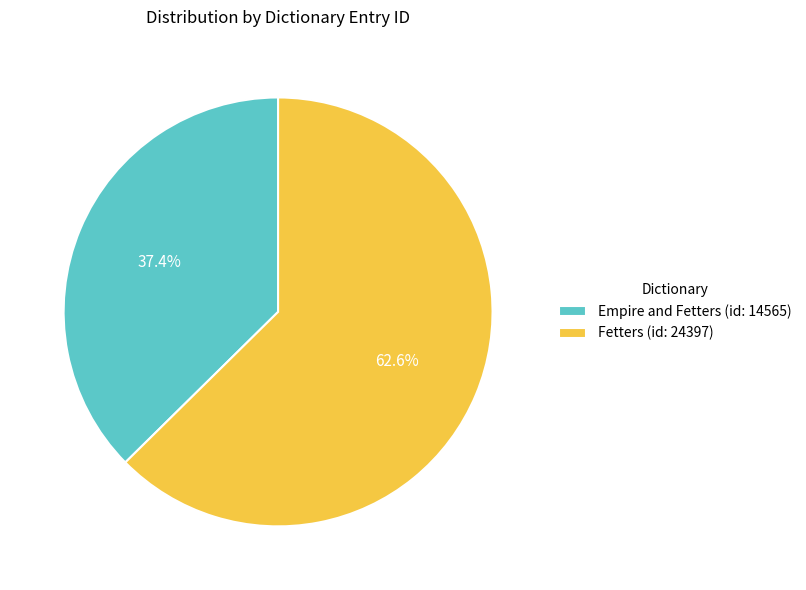

Is it true that Fetters (id: 24397) is 75% of the pie?

False